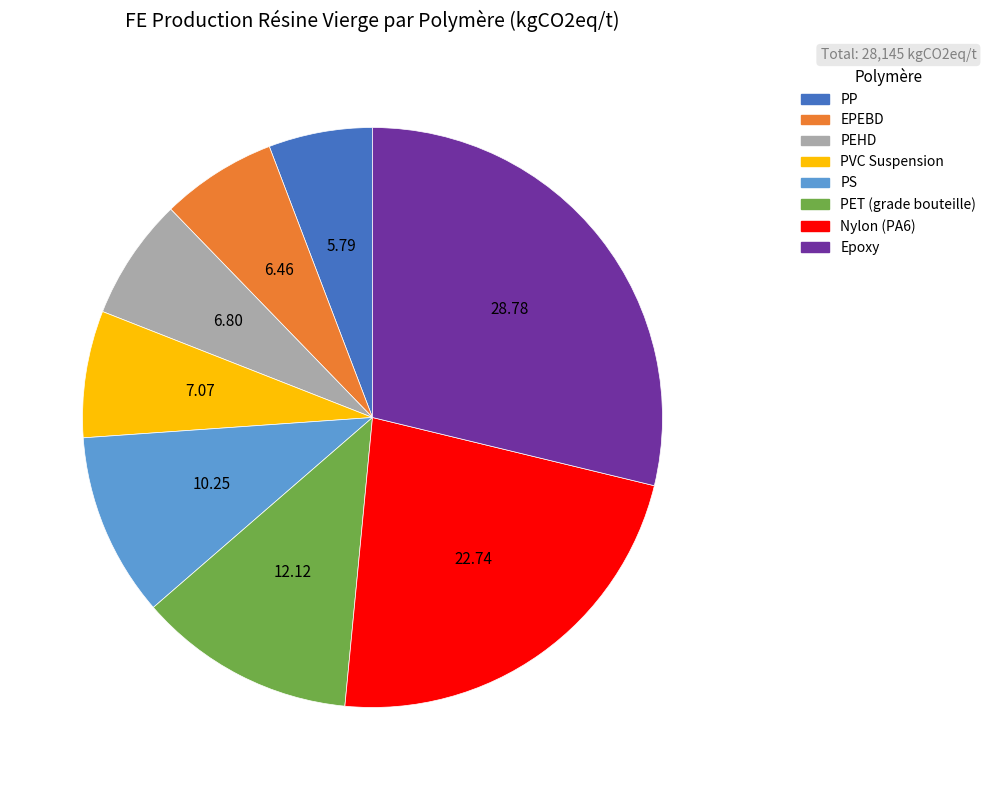

Is it true that Nylon (PA6) is 23% of the pie?

True